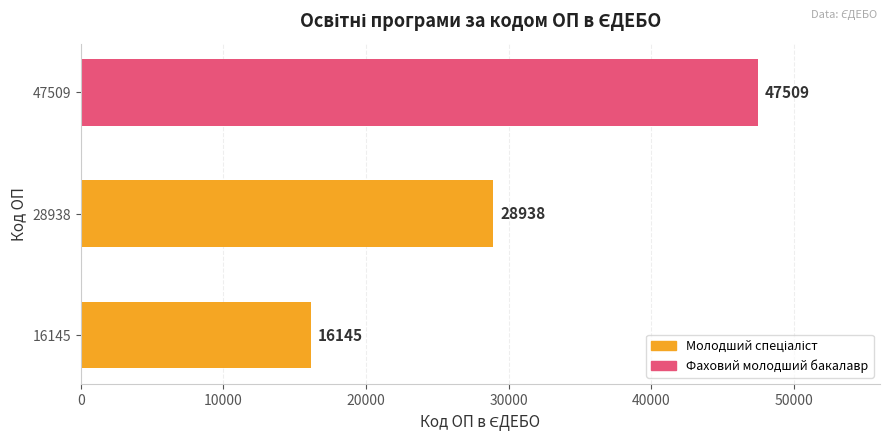

At which category does the chart reach its peak across all series?

47509